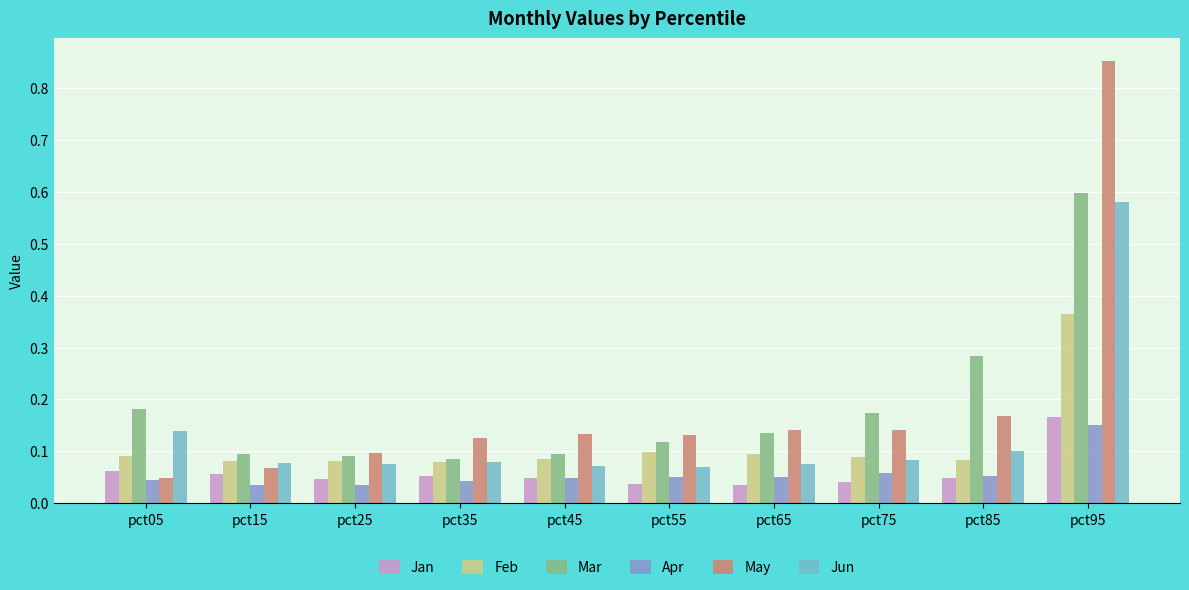

Reading left to right, list all the values displayed in this chart.

Jan: 0.1	0.1	0.0	0.1	0.0	0.0	0.0	0.0	0.0	0.2
Feb: 0.1	0.1	0.1	0.1	0.1	0.1	0.1	0.1	0.1	0.4
Mar: 0.2	0.1	0.1	0.1	0.1	0.1	0.1	0.2	0.3	0.6
Apr: 0.0	0.0	0.0	0.0	0.0	0.1	0.1	0.1	0.1	0.2
May: 0.0	0.1	0.1	0.1	0.1	0.1	0.1	0.1	0.2	0.9
Jun: 0.1	0.1	0.1	0.1	0.1	0.1	0.1	0.1	0.1	0.6